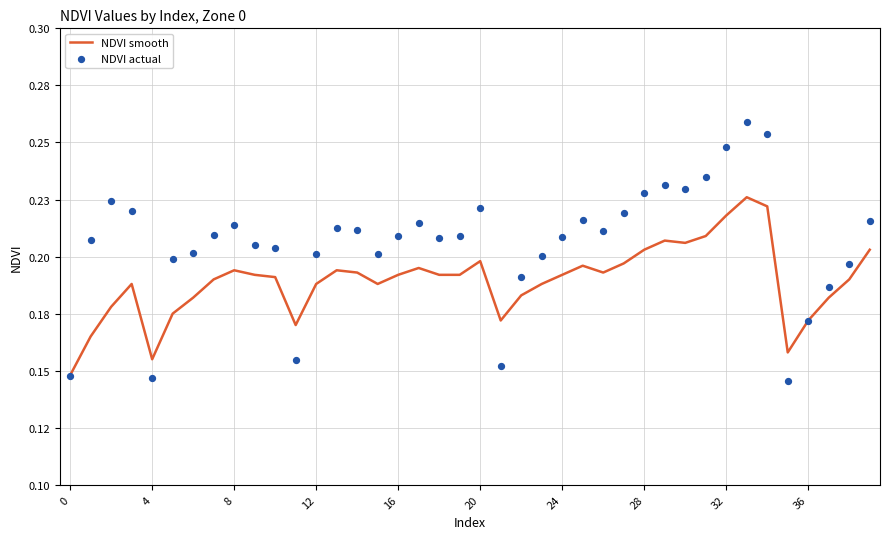

Which series reaches the maximum Y coordinate?

NDVI actual